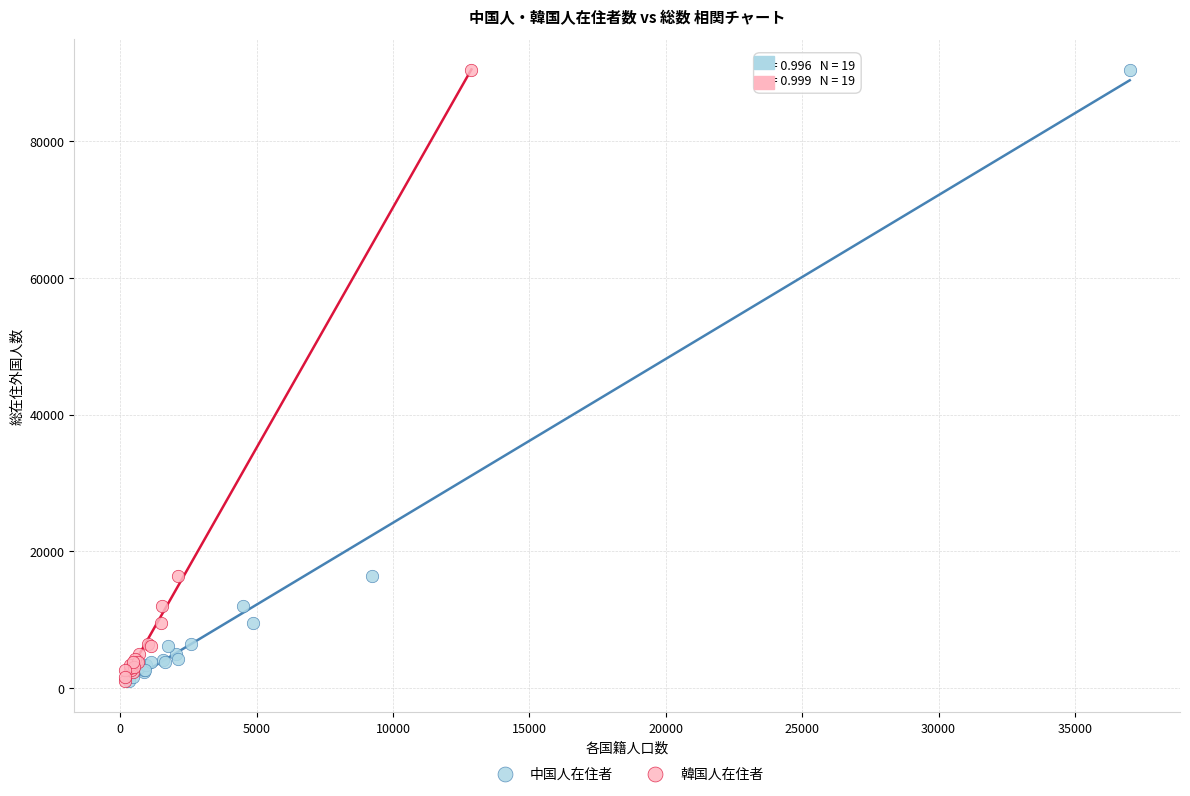

What are all the series names shown in the legend?

中国人在住者, 韓国人在住者